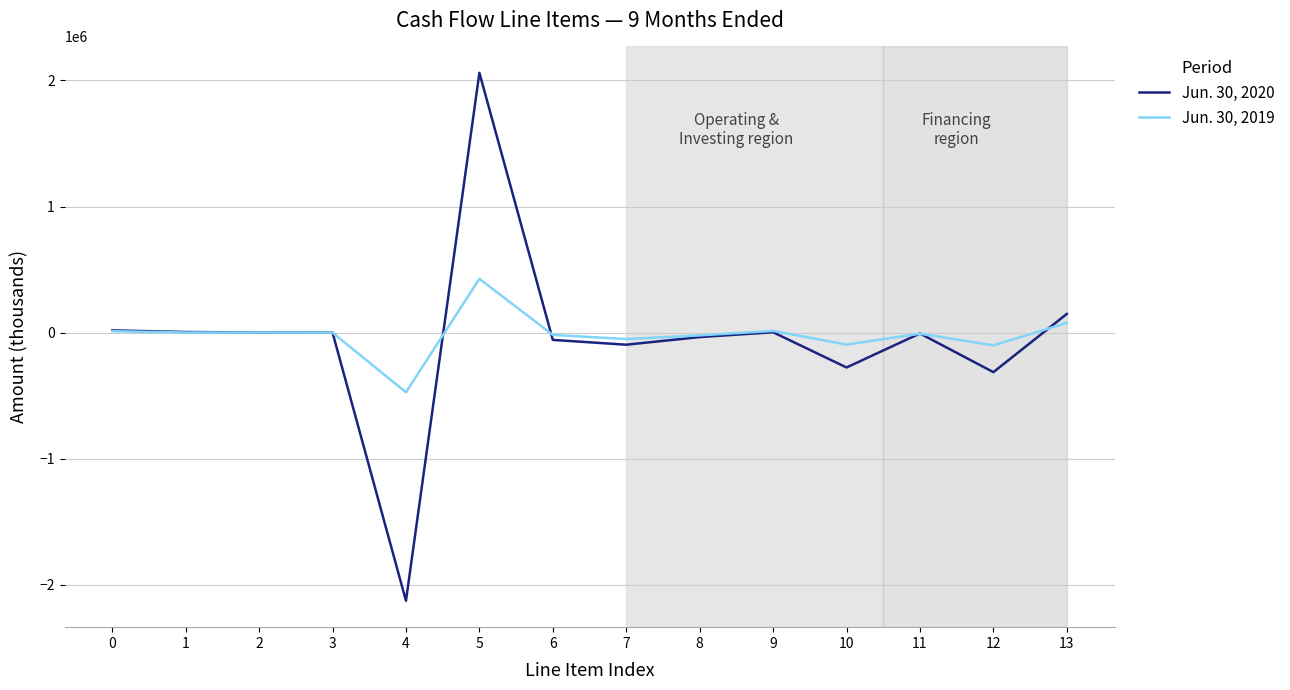

What is the total value across all series at 2?

2502